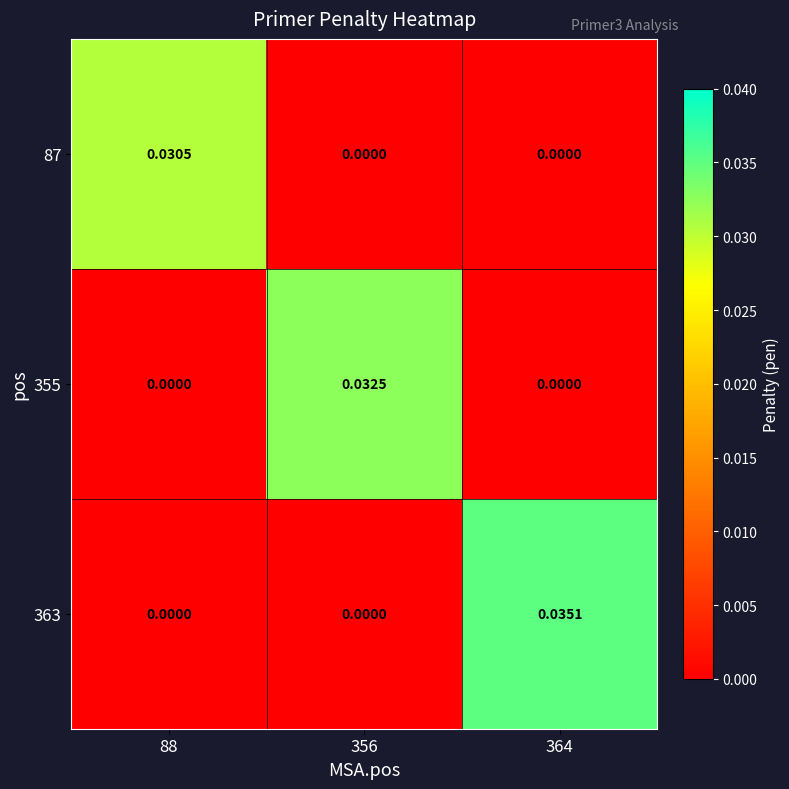

Rank the series by their average value, from highest to lowest.

363, 355, 87